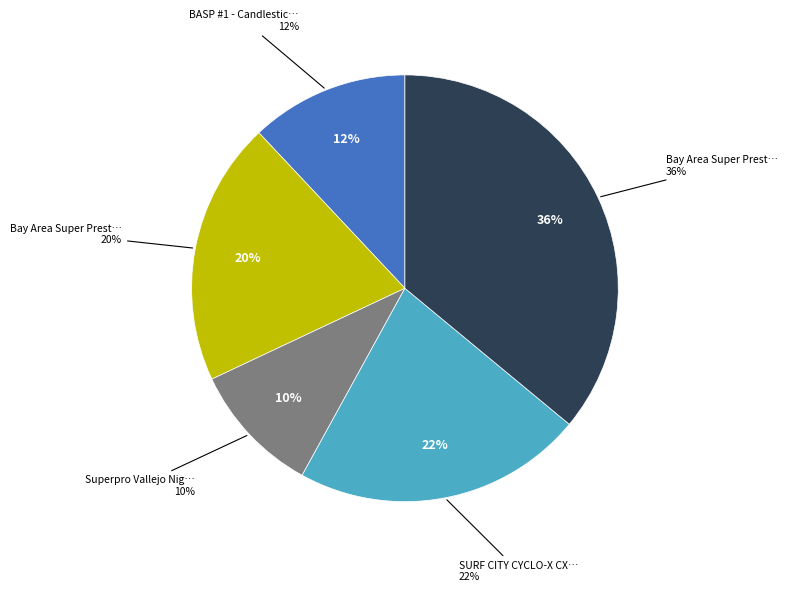

What is the change in value from Bay Area Super Prestige CX Race 2 to Superpro Vallejo Night Race?

-5